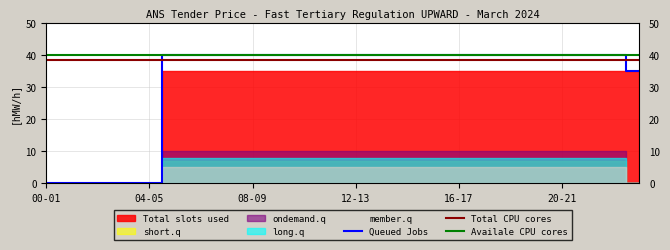

Is it true that Queued Jobs equals 40 at 12-13?

True